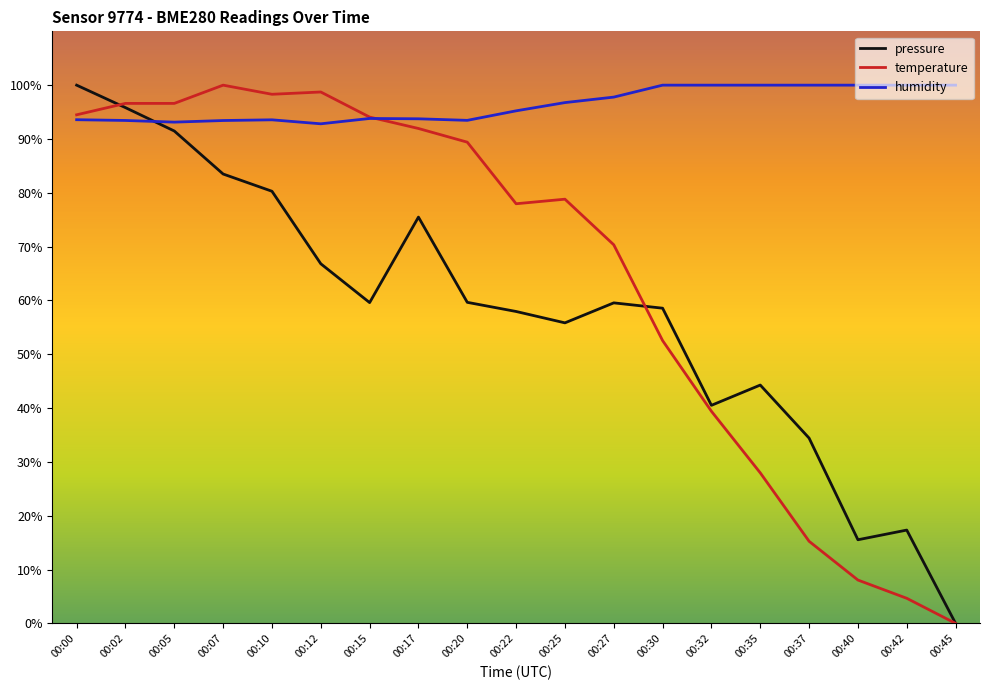

How many values in temperature are above zero?

18